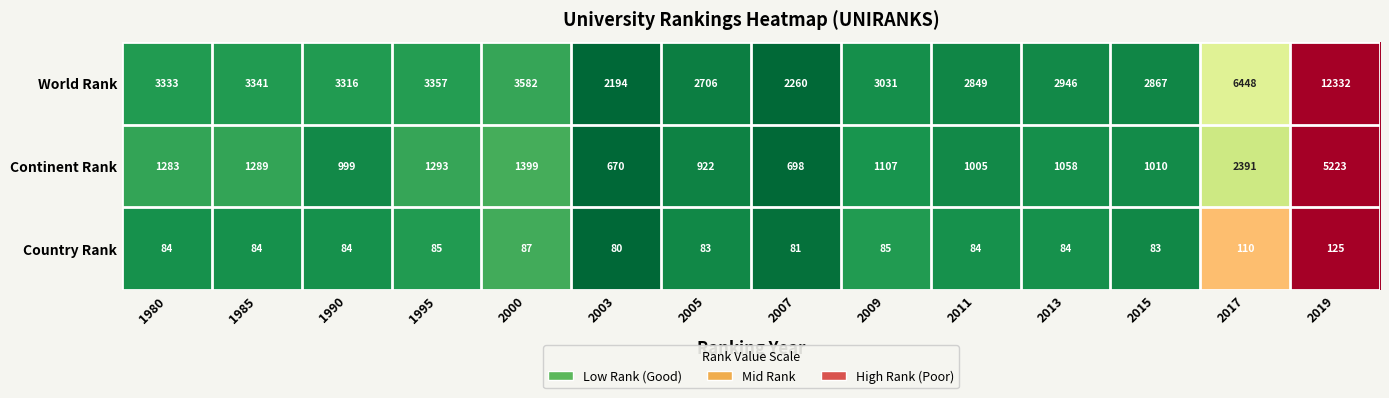

List the series in order of their peak value, highest first.

World Rank, Continent Rank, Country Rank